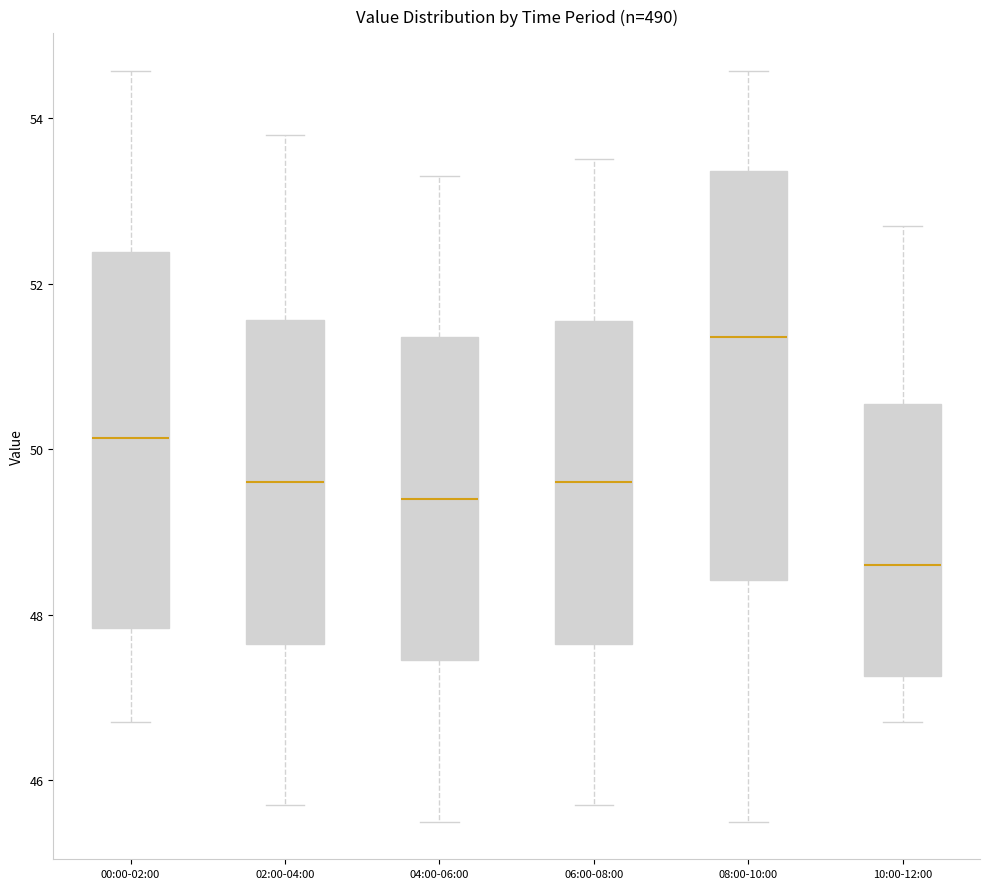

Reading left to right, transcribe this box plot: for each box, give where its median line is, the range the box spans, and where its two whiskers end, as read against the y-axis. The values are not printed on the chart, so give them approximately, as read against the axis.

00:00-02:00: median 50.2, box 47.8 to 52.4, whiskers 46.8 to 54.6
02:00-04:00: median 49.6, box 47.6 to 51.6, whiskers 45.8 to 53.8
04:00-06:00: median 49.4, box 47.4 to 51.4, whiskers 45.6 to 53.4
06:00-08:00: median 49.6, box 47.6 to 51.6, whiskers 45.8 to 53.6
08:00-10:00: median 51.4, box 48.4 to 53.4, whiskers 45.6 to 54.6
10:00-12:00: median 48.6, box 47.2 to 50.6, whiskers 46.8 to 52.8